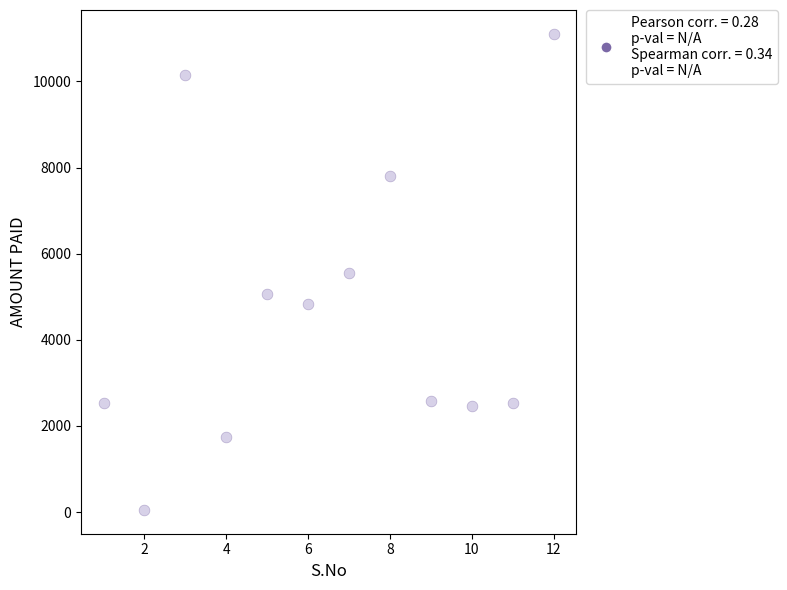

What is the range of Y values (max minus min)?

11055